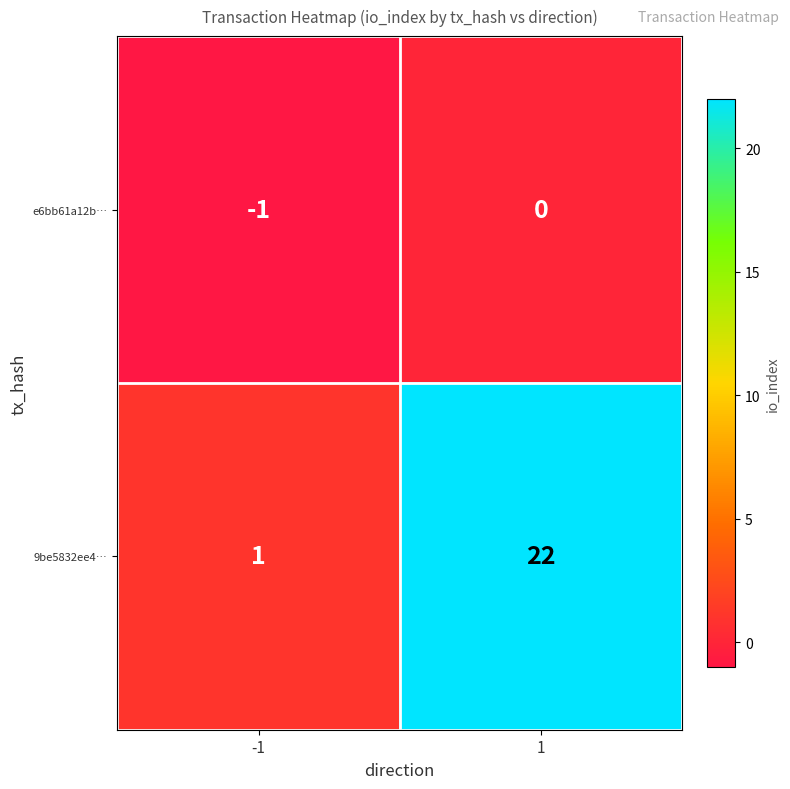

At which category does the chart reach its minimum across all series?

-1